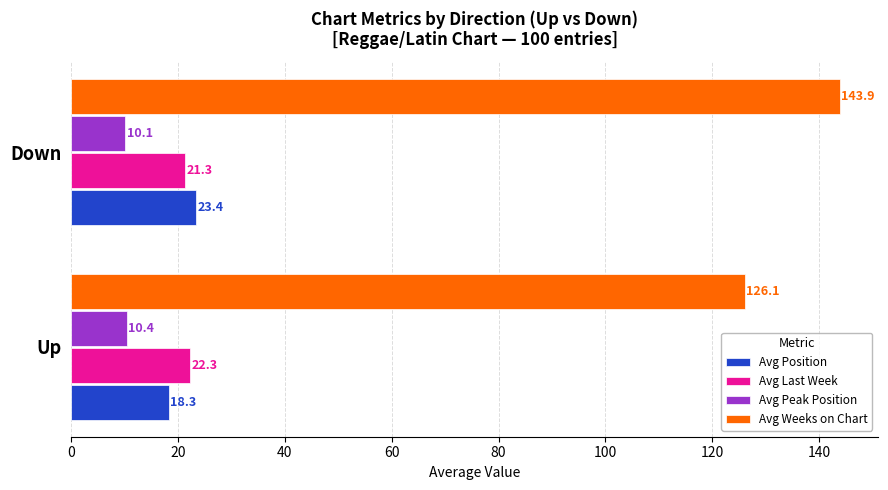

How many Avg Peak Position values are between 10 and 11?

2